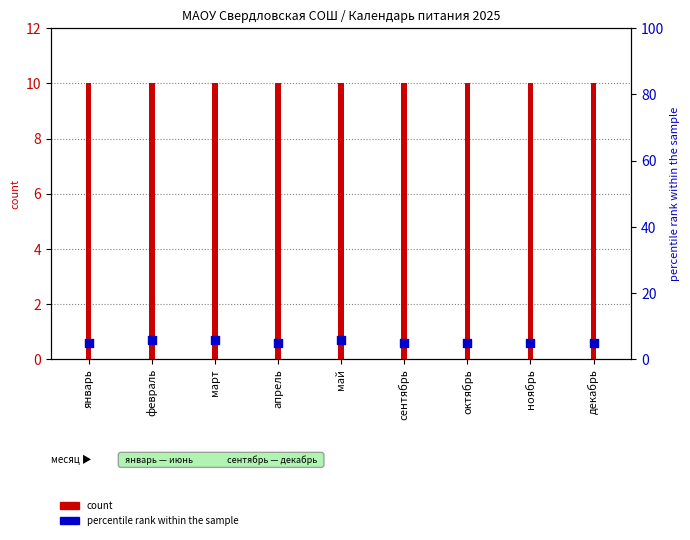

Which has a higher value, февраль or ноябрь?

февраль